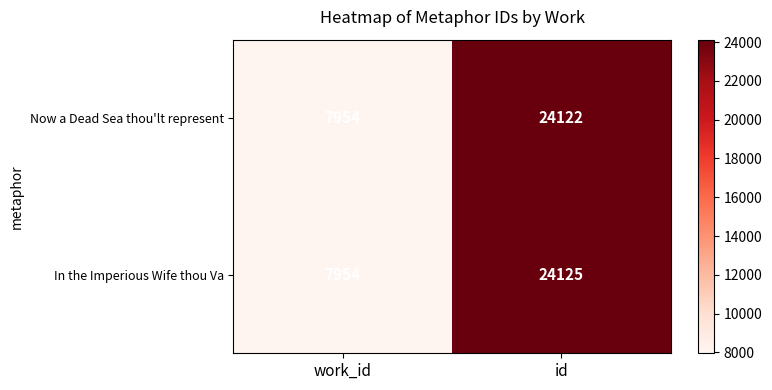

The value of Now a Dead Sea thou'lt represent at work_id is 7954. True or false?

True